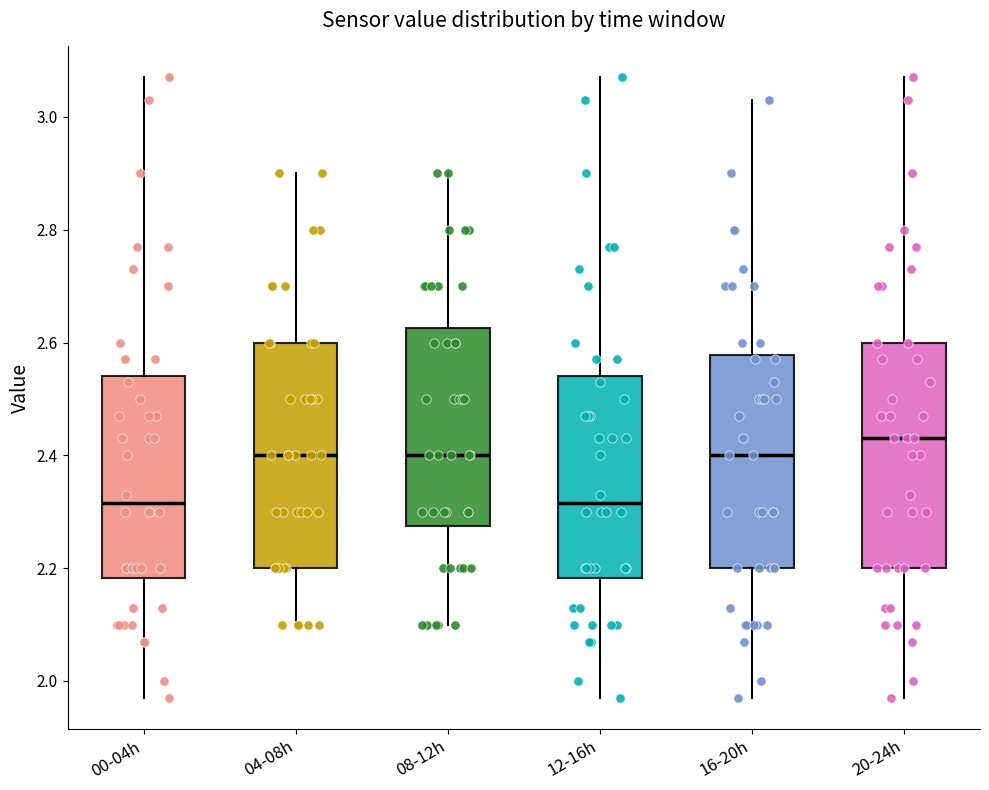

Reading left to right, transcribe this box plot: for each box, give where its median line is, the range the box spans, and where its two whiskers end, as read against the y-axis. The values are not printed on the chart, so give them approximately, as read against the axis.

00-04h: median 2.32, box 2.18 to 2.54, whiskers 1.98 to 3.08
04-08h: median 2.40, box 2.20 to 2.60, whiskers 2.10 to 2.90
08-12h: median 2.40, box 2.28 to 2.62, whiskers 2.10 to 2.90
12-16h: median 2.32, box 2.18 to 2.54, whiskers 1.98 to 3.08
16-20h: median 2.40, box 2.20 to 2.58, whiskers 1.98 to 3.04
20-24h: median 2.44, box 2.20 to 2.60, whiskers 1.98 to 3.08